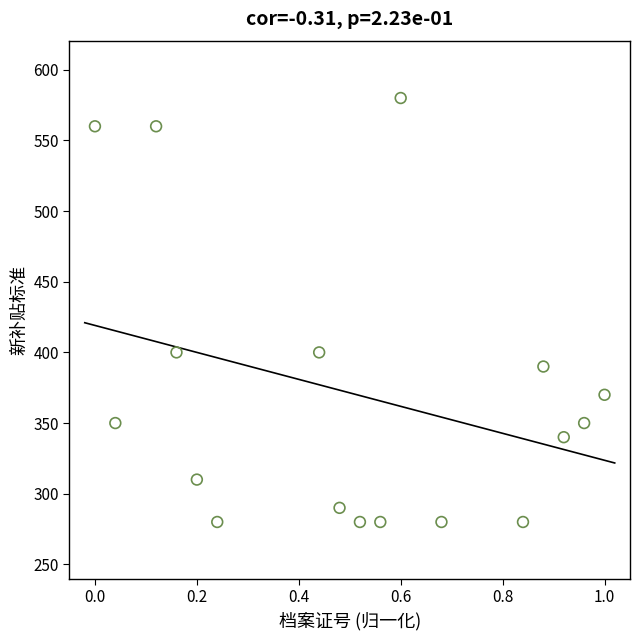

What is the range of Y values (max minus min)?

300